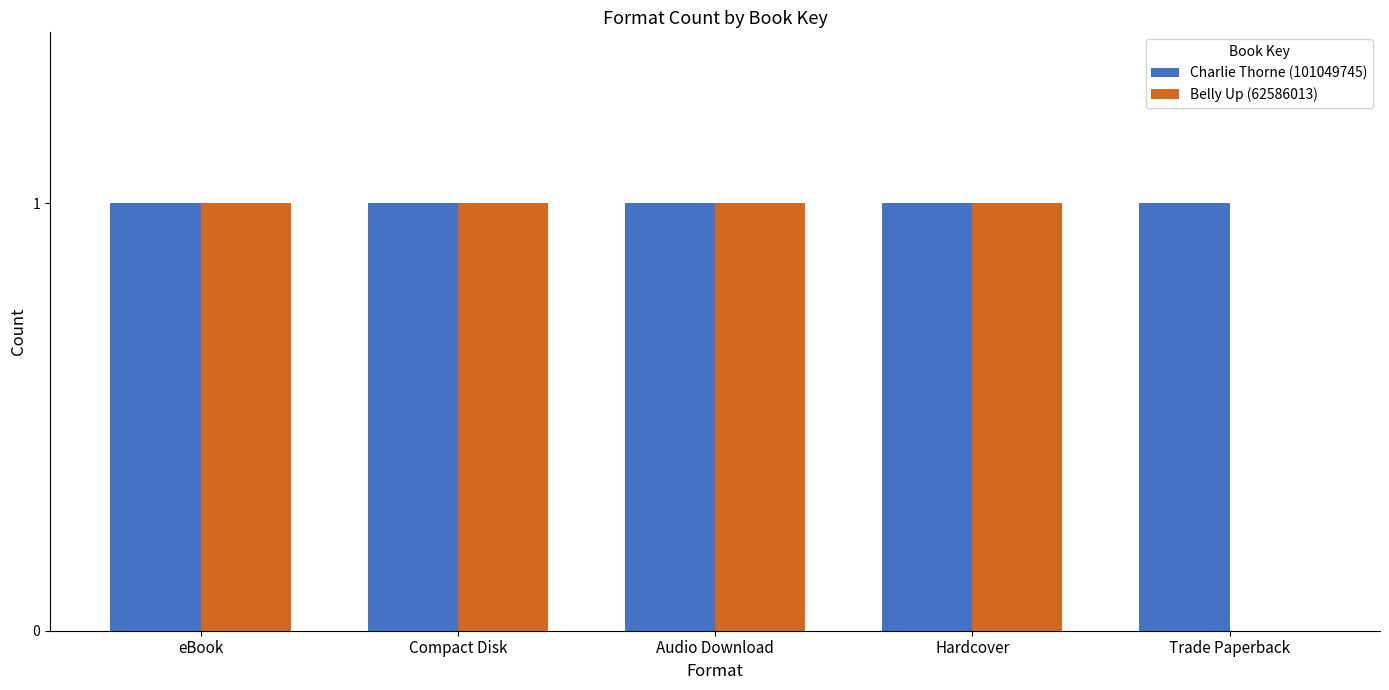

Which series has the largest total across all categories?

Charlie Thorne (101049745)